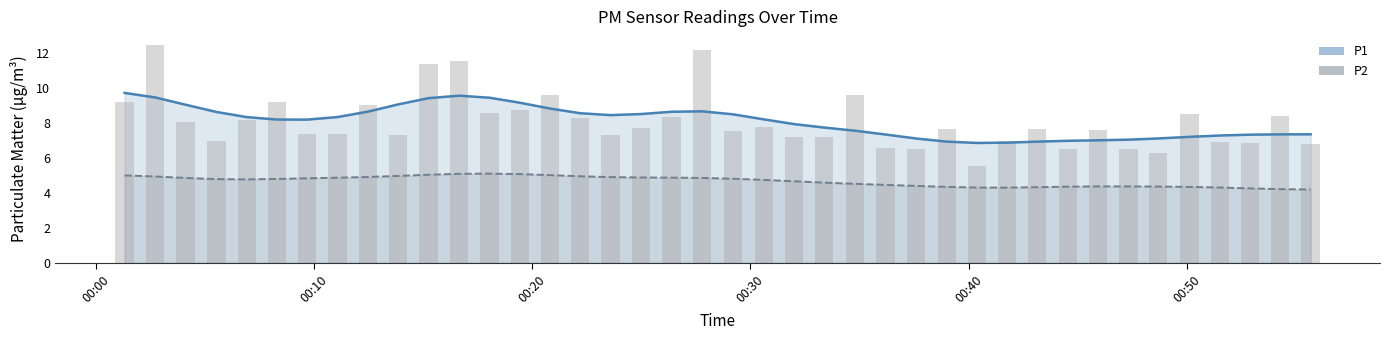

What is the value of the 35th bar from the left?

6.3